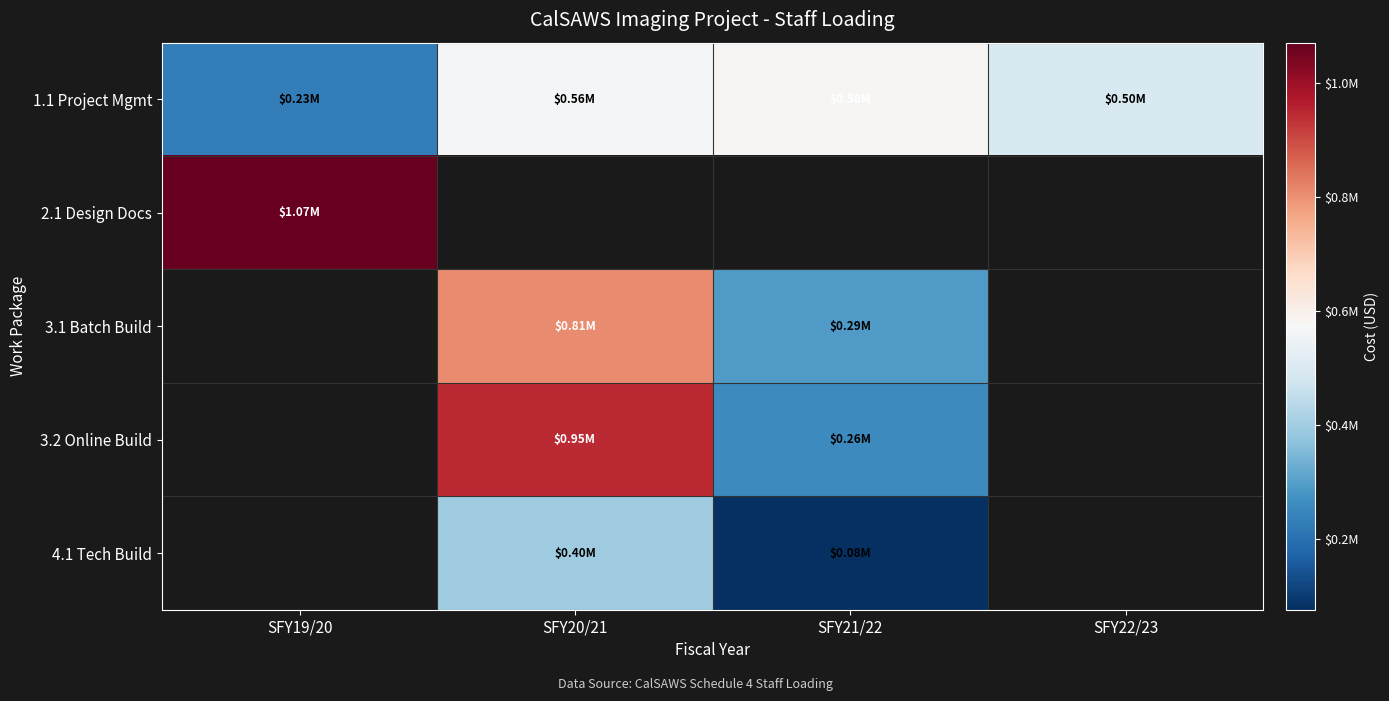

Rank the categories by 1.1 Project Mgmt value from highest to lowest.

SFY21/22, SFY20/21, SFY22/23, SFY19/20